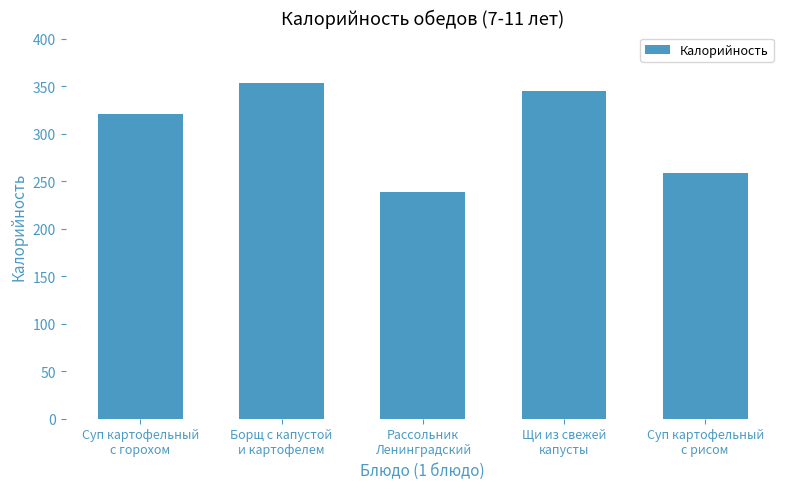

True or false: the data shows 171.8 at Щи из свежей
капусты.

False